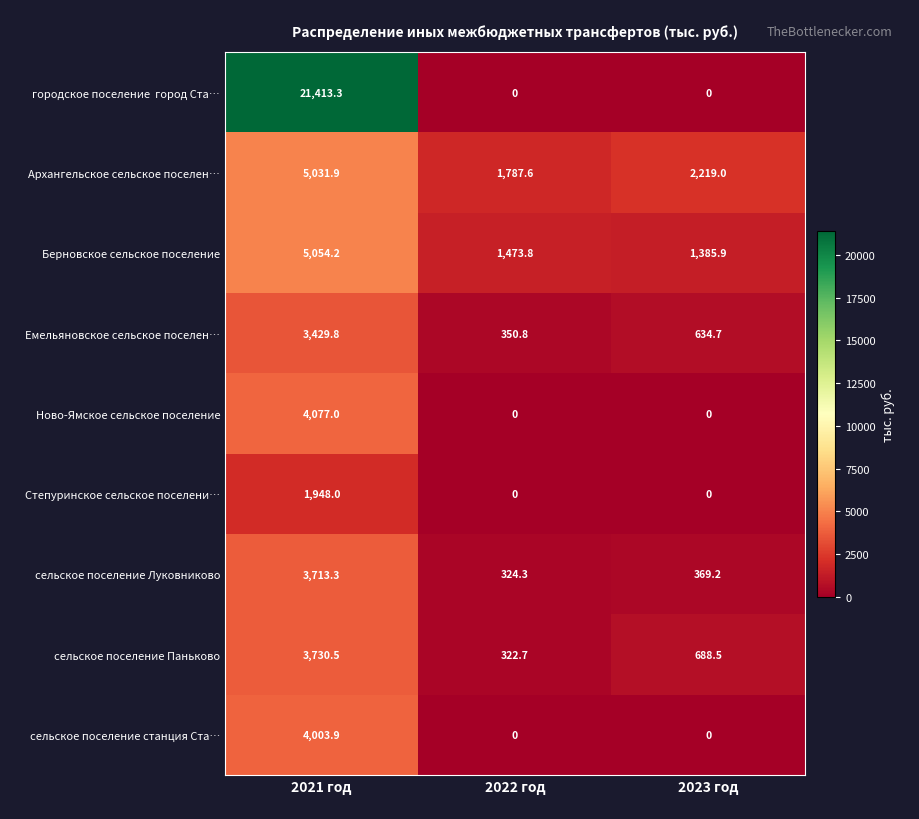

Is it true that сельское поселение Луковниково equals 1425.6 at 2021 год?

False